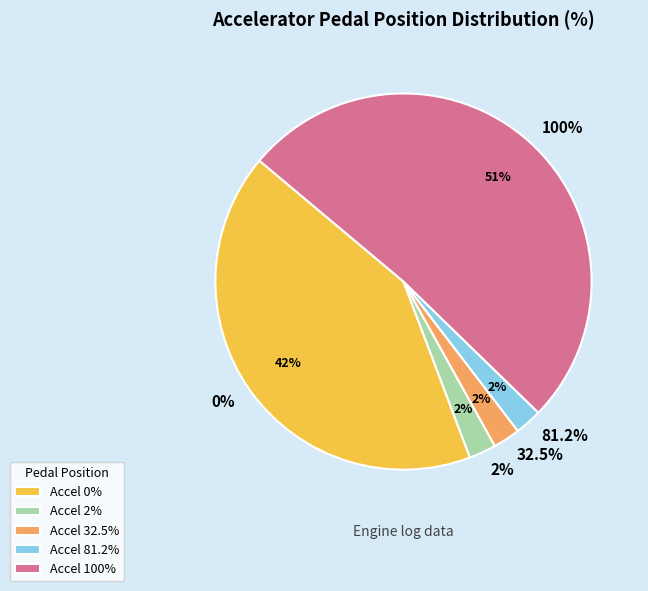

Rank the categories by value from lowest to highest.

Accel 2%, Accel 32.5%, Accel 81.2%, Accel 0%, Accel 100%